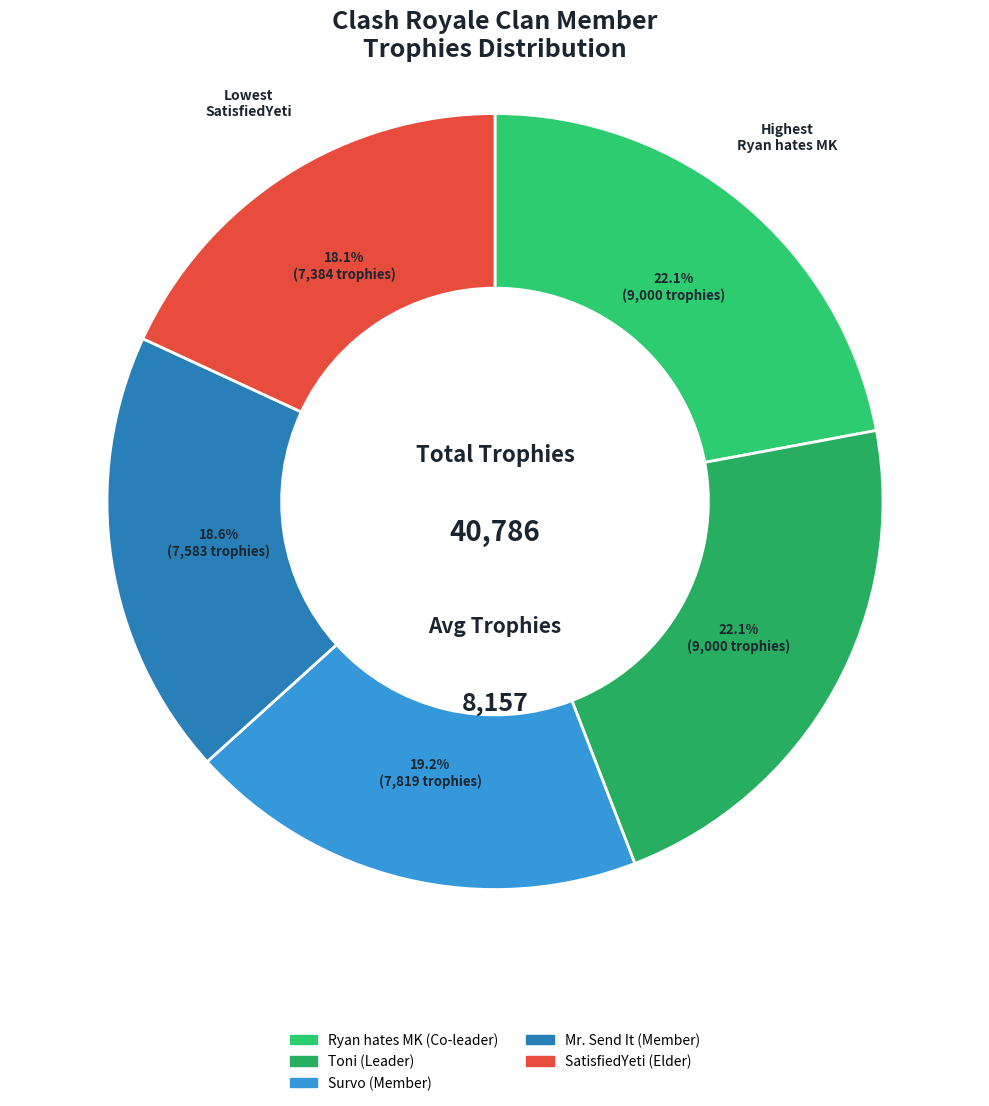

Is there any slice that represents more than half of the pie?

No